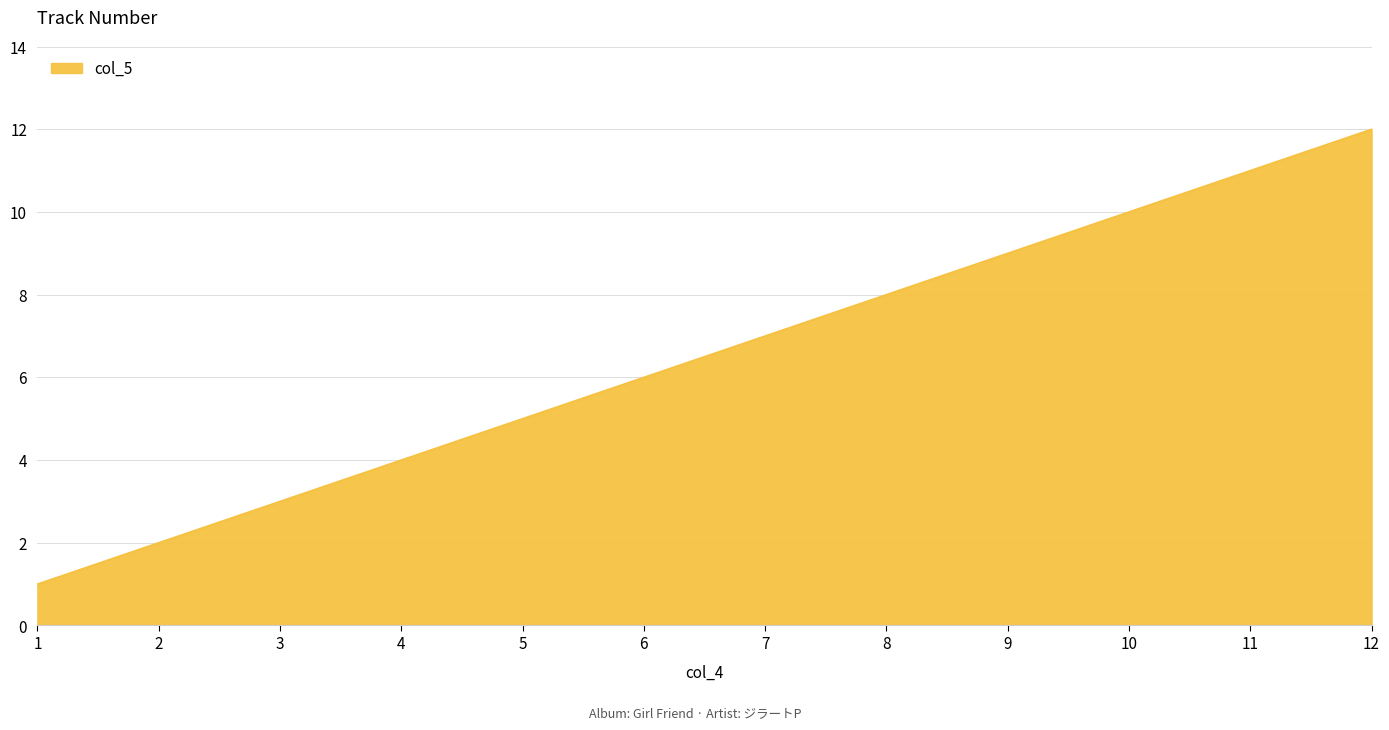

What is the change in value from 1 to 12?

+11